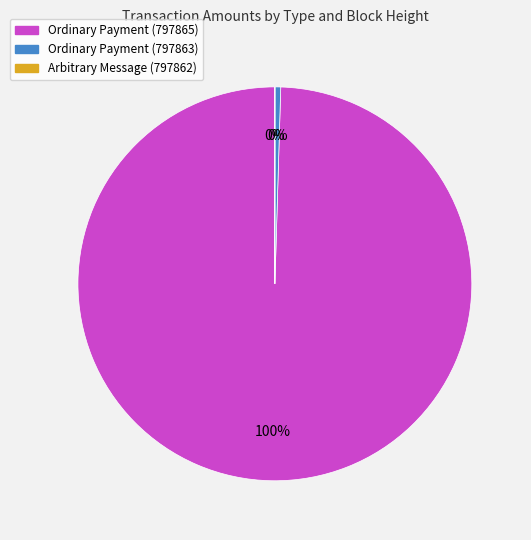

Which slice is the largest?

Ordinary Payment (797865)